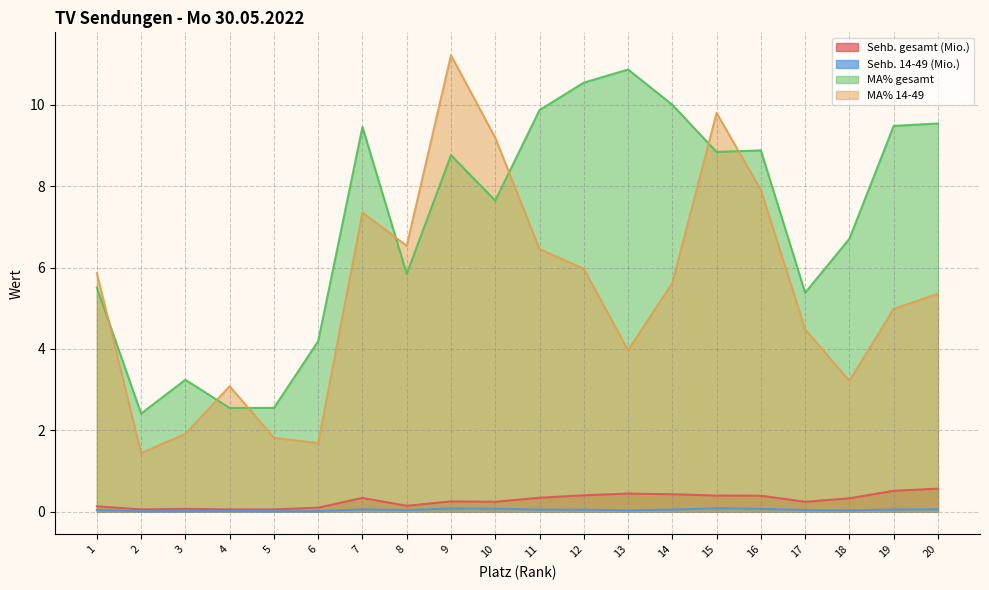

Between 17 and 18, which series saw the biggest shift?

MA% gesamt